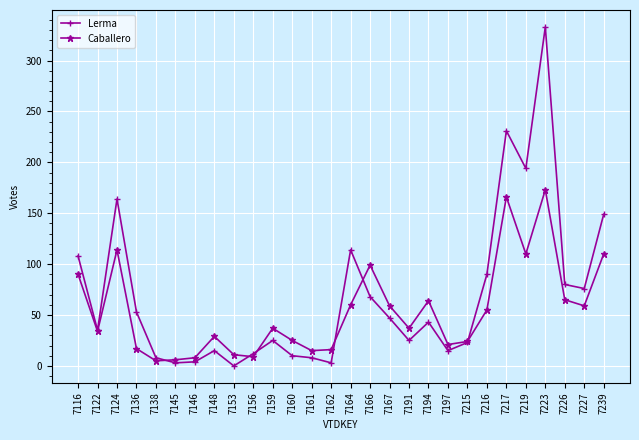

Where does the Caballero series first go above 37?

7116